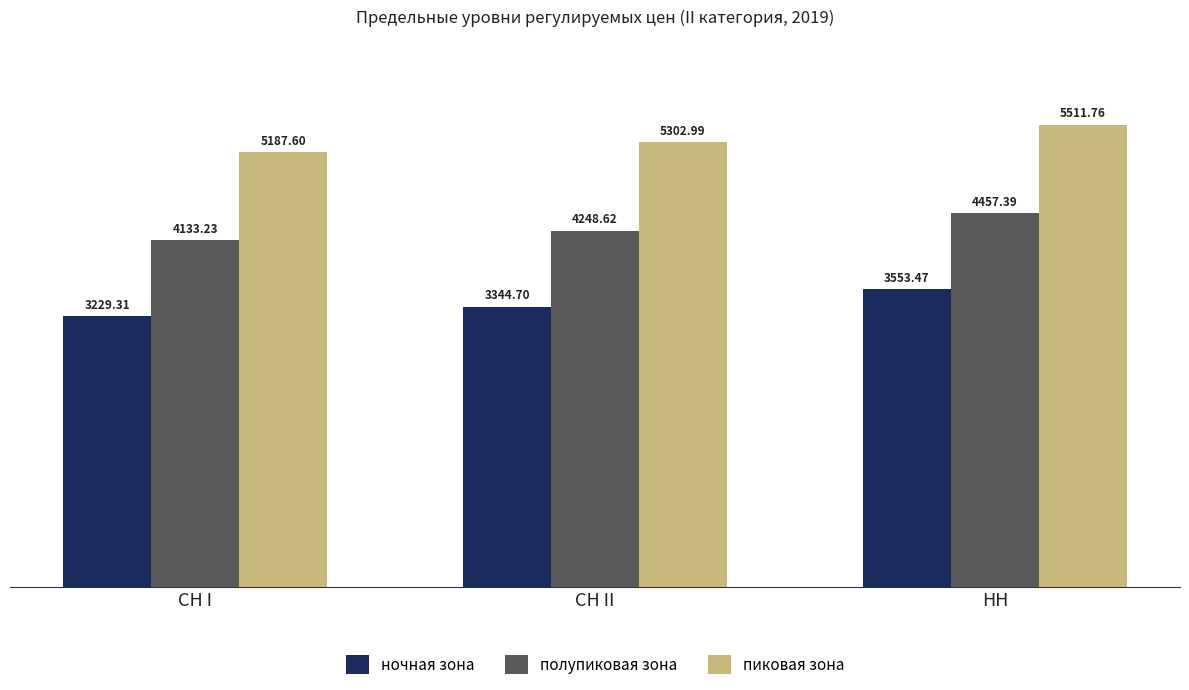

Reading left to right, transcribe all the data shown in this chart.

ночная зона: 3229.3	3344.7	3553.5
полупиковая зона: 4133.2	4248.6	4457.4
пиковая зона: 5187.6	5303.0	5511.8